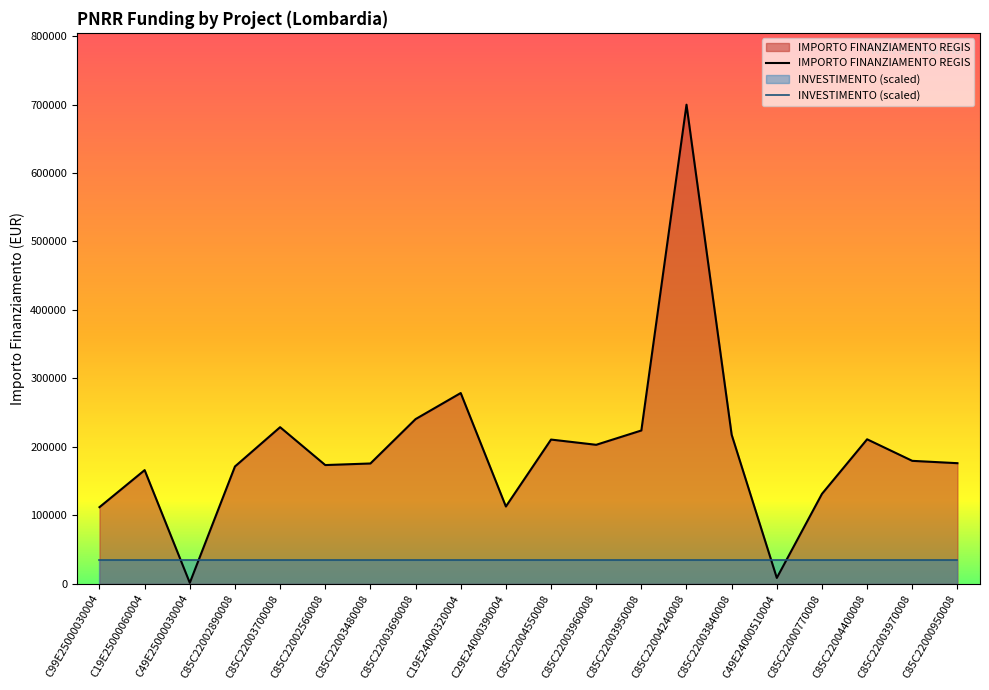

True or false: the data shows 200999.0 at C29E24000390004.

False